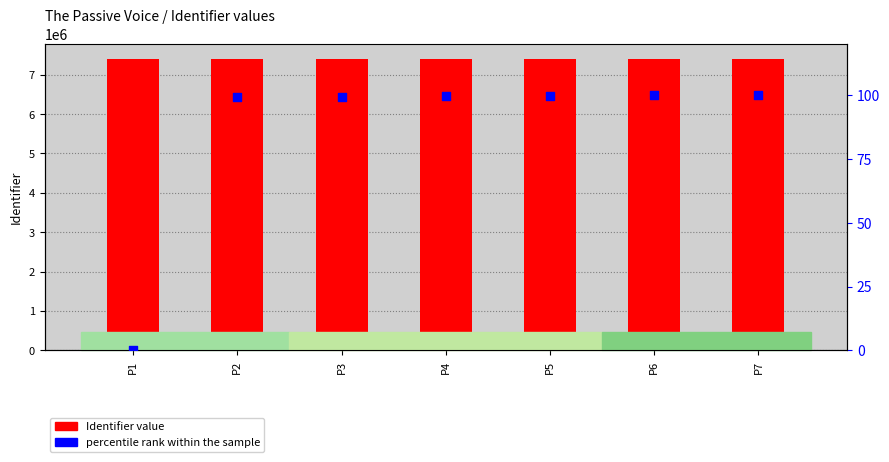

Which series reaches the maximum Y coordinate?

Identifier